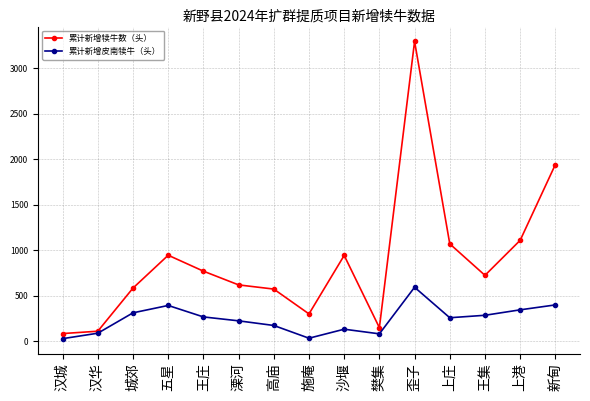

What is the label of the 15th point from the right?

汉城